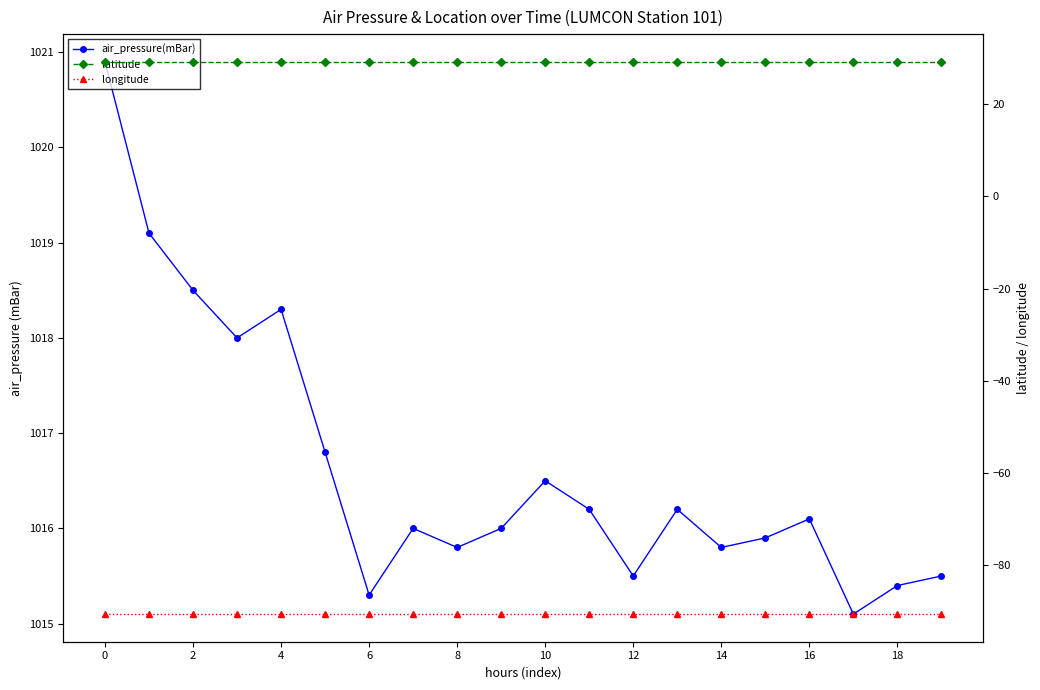

Is the value of latitude at 11 greater than the value of longitude at 12?

Yes